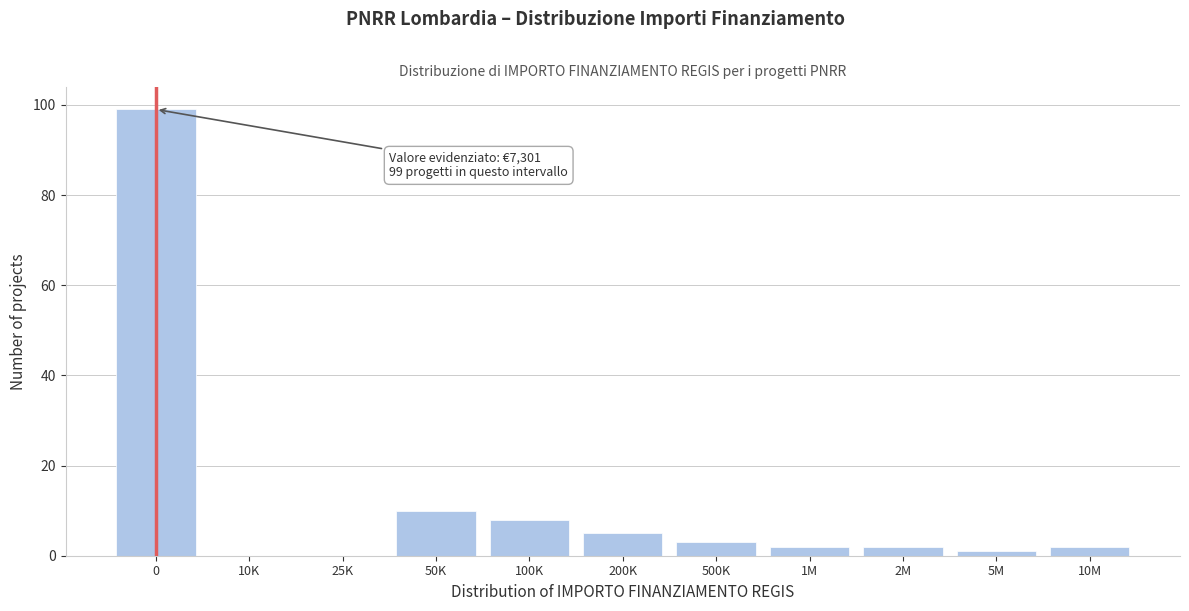

Reading right to left, extract all data points from this chart.

10M=2	5M=1	2M=2	1M=2	500K=3	200K=5	100K=8	50K=10	25K=0	10K=0	0=99